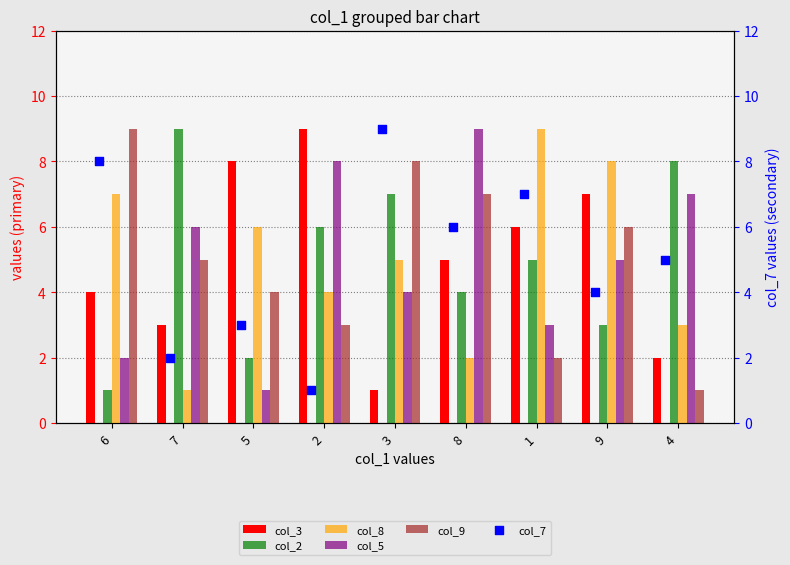

Which series contains the highest Y value?

col_3